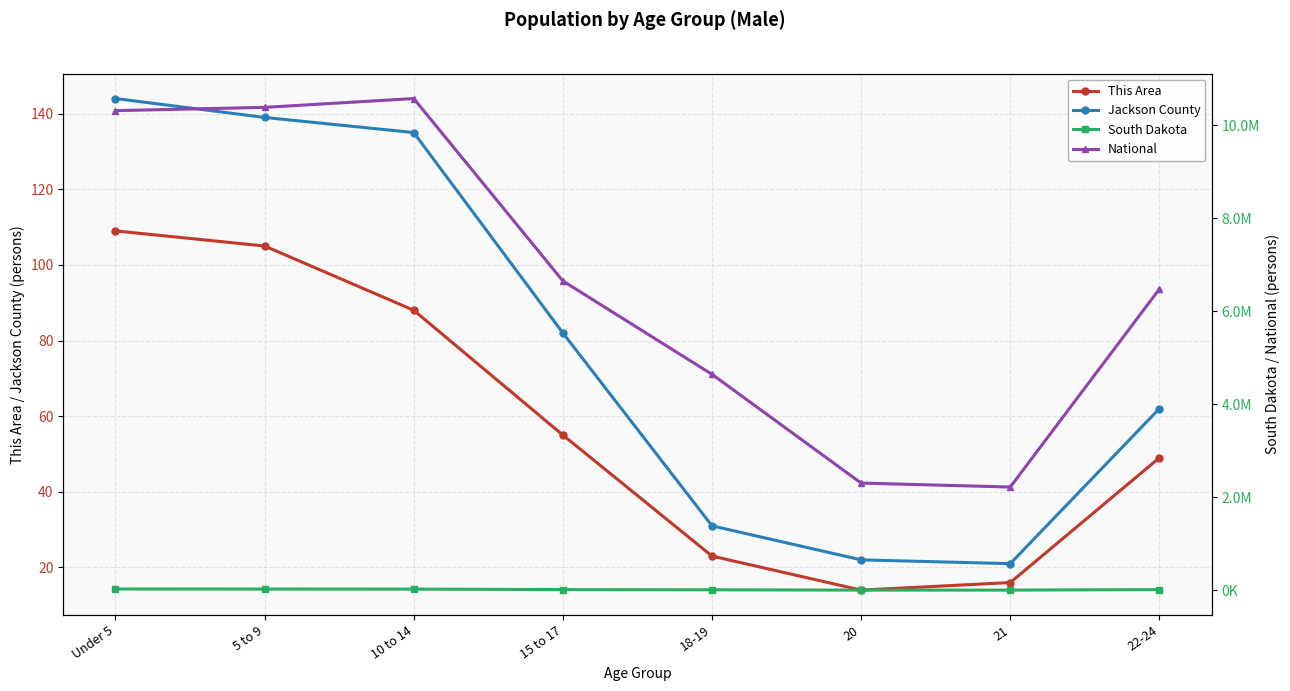

How many interior local valleys does the National series have?

1